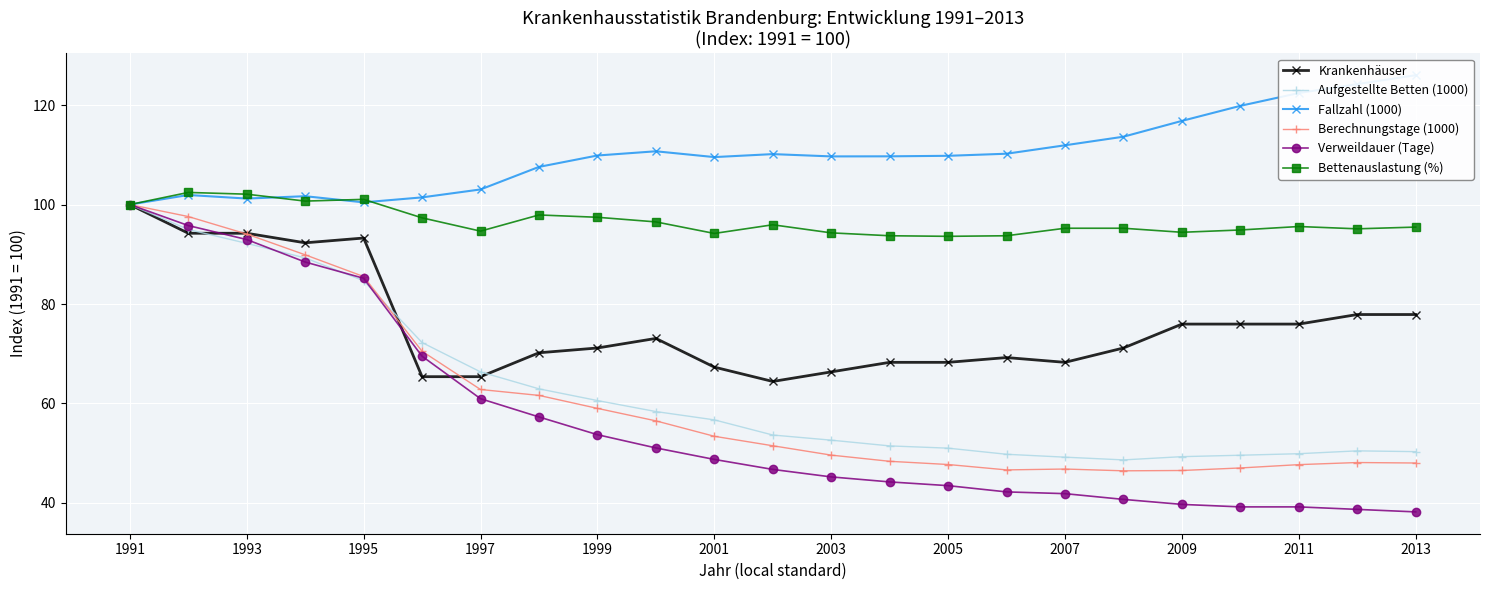

Reading right to left, transcribe all the data shown in this chart.

Krankenhäuser: 77.9	77.9	76.0	76.0	76.0	71.2	68.3	69.2	68.3	68.3	66.3	64.4	67.3	73.1	71.2	70.2	65.4	65.4	93.3	92.3	94.2	94.2	100.0
Aufgestellte Betten (1000): 50.3	50.5	49.9	49.6	49.3	48.6	49.2	49.8	51.0	51.5	52.6	53.7	56.7	58.4	60.6	62.9	66.3	72.2	84.7	89.3	92.2	95.0	100.0
Fallzahl (1000): 126.0	124.2	122.4	119.9	116.8	113.6	111.9	110.2	109.8	109.7	109.7	110.1	109.5	110.7	109.9	107.6	103.0	101.4	100.4	101.7	101.2	101.9	100.0
Berechnungstage (1000): 48.0	48.1	47.7	47.0	46.5	46.5	46.8	46.6	47.7	48.4	49.6	51.5	53.4	56.5	59.0	61.6	62.8	70.5	85.5	89.9	94.1	97.6	100.0
Verweildauer (Tage): 38.2	38.7	39.2	39.2	39.7	40.7	41.9	42.2	43.5	44.2	45.2	46.7	48.7	51.1	53.7	57.3	61.0	69.5	85.2	88.4	93.0	95.8	100.0
Bettenauslastung (%): 95.5	95.1	95.6	94.9	94.4	95.2	95.2	93.7	93.6	93.7	94.3	95.9	94.2	96.5	97.4	97.9	94.7	97.3	101.0	100.7	102.1	102.4	100.0